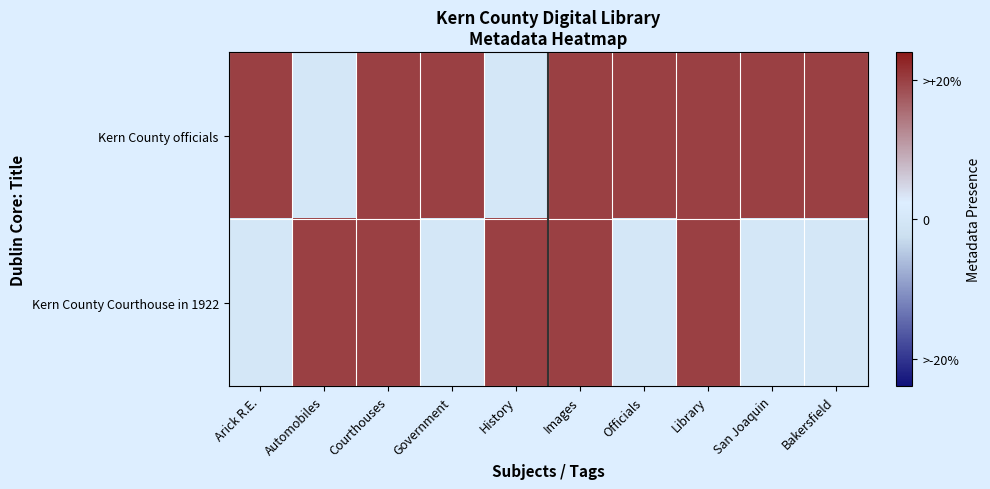

Which series has the largest total across all categories?

Kern County officials